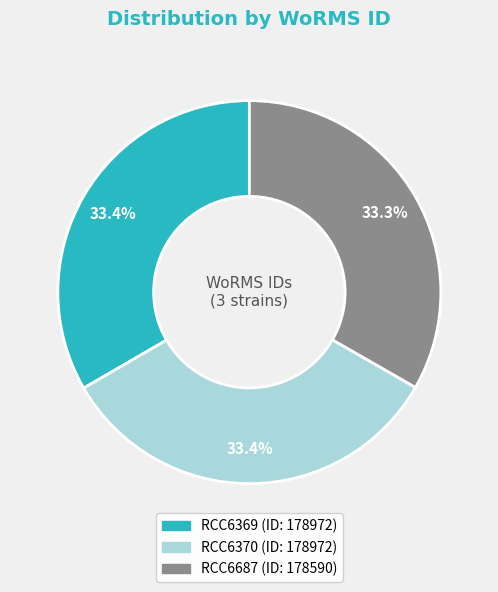

Do RCC6370 and RCC6687 together represent more than half of the pie?

Yes